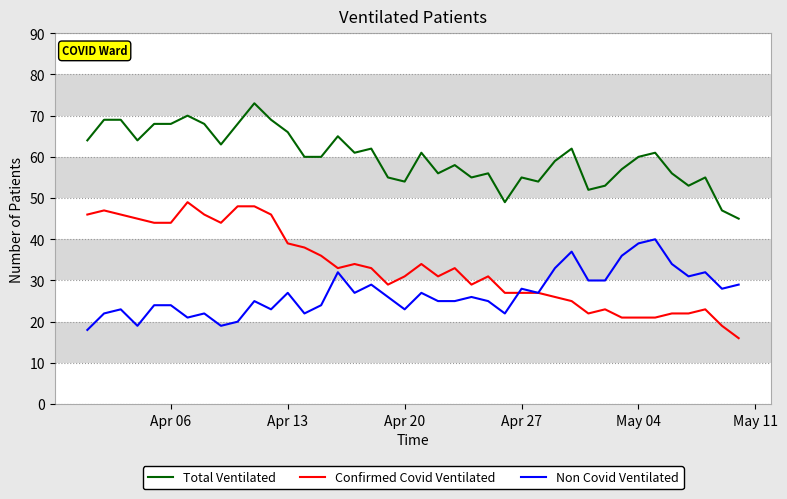

Rank the series by their average value, from lowest to highest.

Non Covid Ventilated, Confirmed Covid Ventilated, Total Ventilated